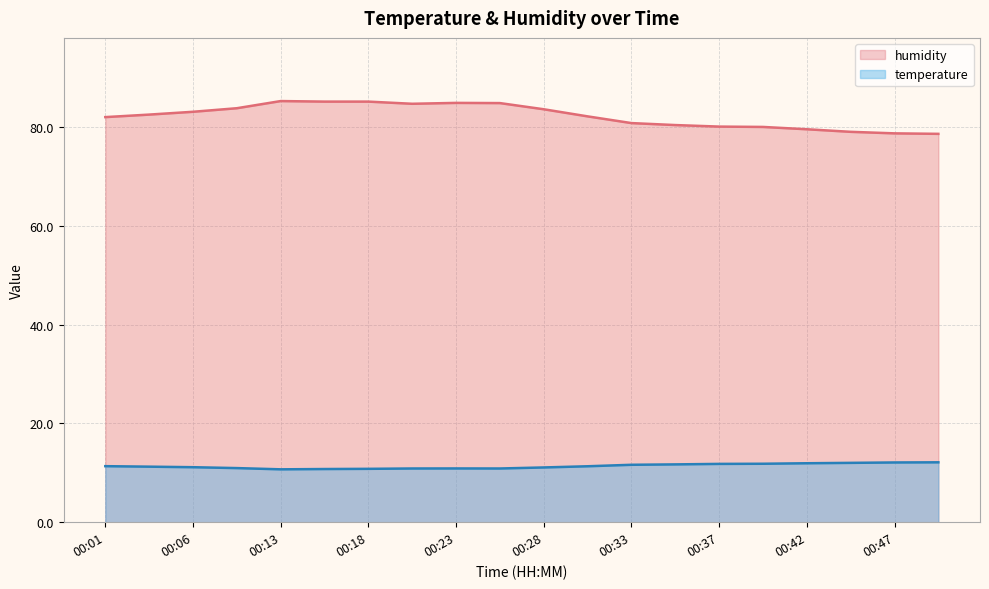

At which label does humidity reach its peak?

00:13